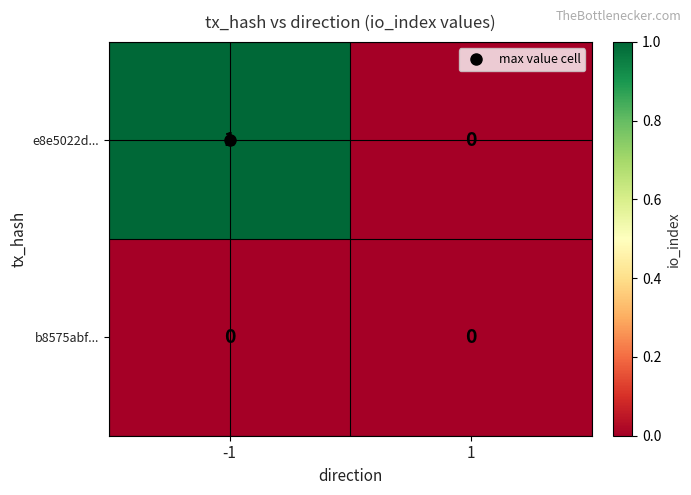

Is the value of e8e5022d... at -1 greater than the value of b8575abf... at -1?

Yes